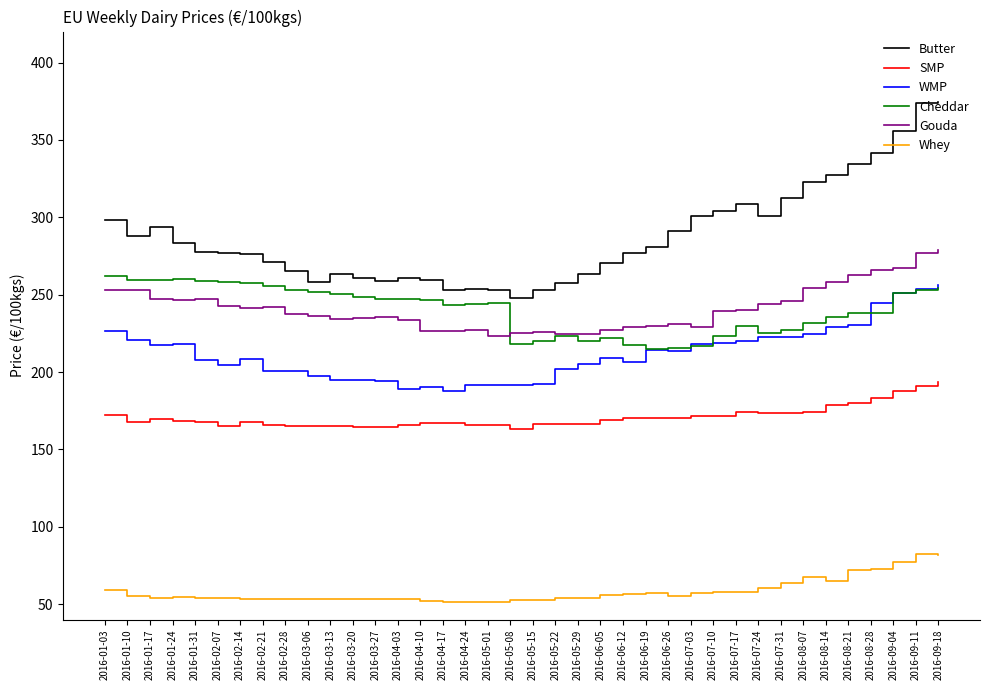

What is the sum of all Cheddar values?

9123.7